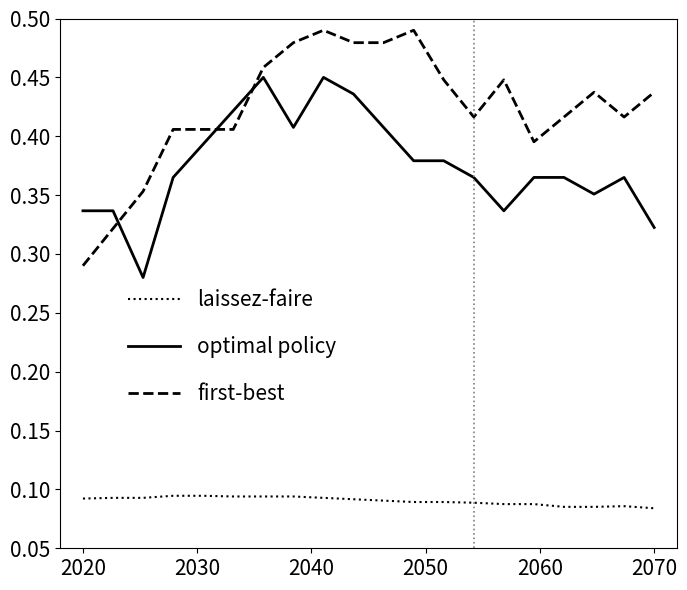

Rank the series by their maximum value, from highest to lowest.

first-best, optimal policy, laissez-faire